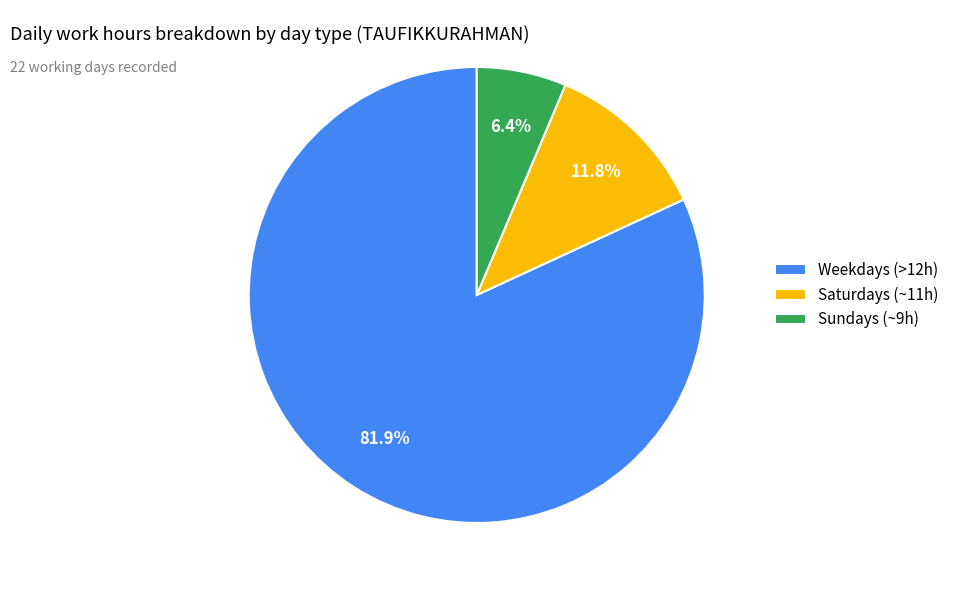

Is Sundays (~9h) the majority of the pie?

No